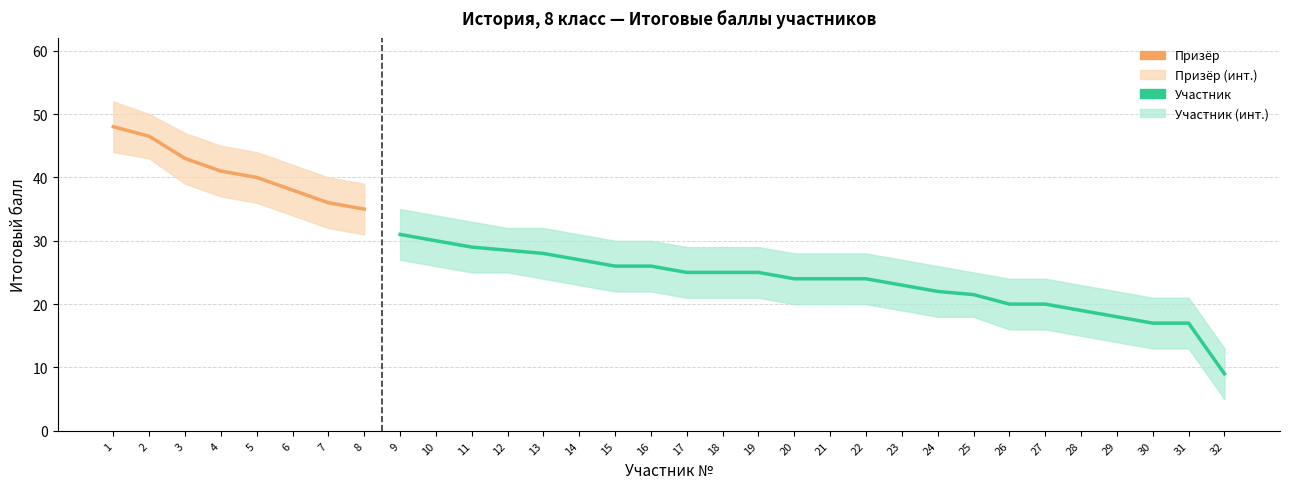

What is the value of the lower point at the 30th from the left?

13.0